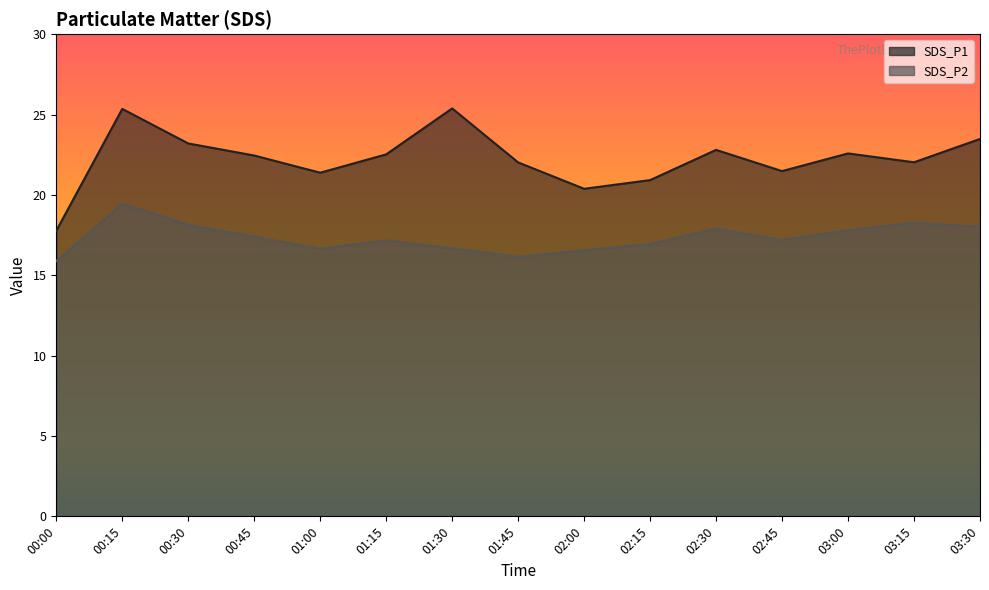

What is the spread (max minus min) of values at 01:15?

5.3